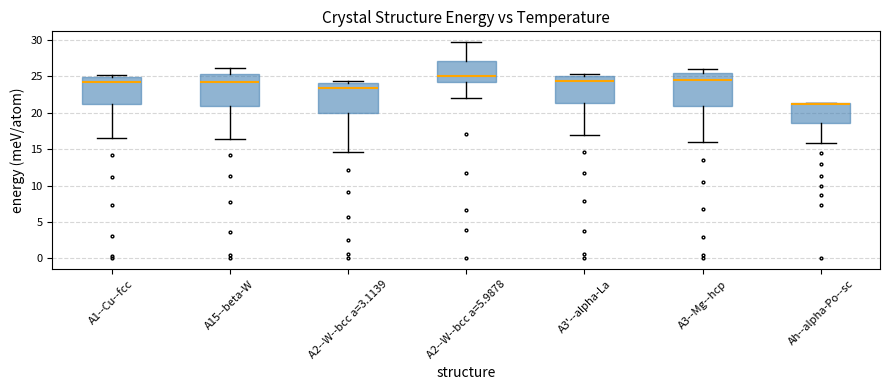

Reading left to right, read every box against the y-axis: the position of its median line, the range the box covers, and the ends of its whiskers. The values are not printed on the chart, so give them approximately, as read against the axis.

A1--Cu--fcc: median 24.0, box 21.0 to 25.0, whiskers 16.5 to 25.0 (just above the box's upper edge)
A15--beta-W: median 24.0, box 21.0 to 25.5, whiskers 16.5 to 26.0
A2--W--bcc a=3.1139: median 23.5, box 20.0 to 24.0, whiskers 14.5 to 24.5
A2--W--bcc a=5.9878: median 25.0, box 24.0 to 27.0, whiskers 22.0 to 29.5
A3'--alpha-La: median 24.5, box 21.5 to 25.0, whiskers 17.0 to 25.5
A3--Mg--hcp: median 24.5, box 21.0 to 25.5, whiskers 16.0 to 26.0
Ah--alpha-Po--sc: median 21.0, box 18.5 to 21.5, whiskers 16.0 to 21.5